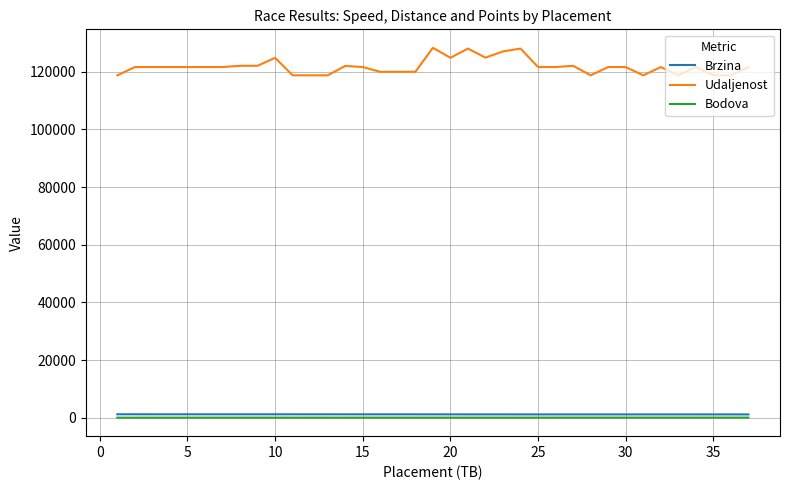

What is the greatest value displayed?

128295.0